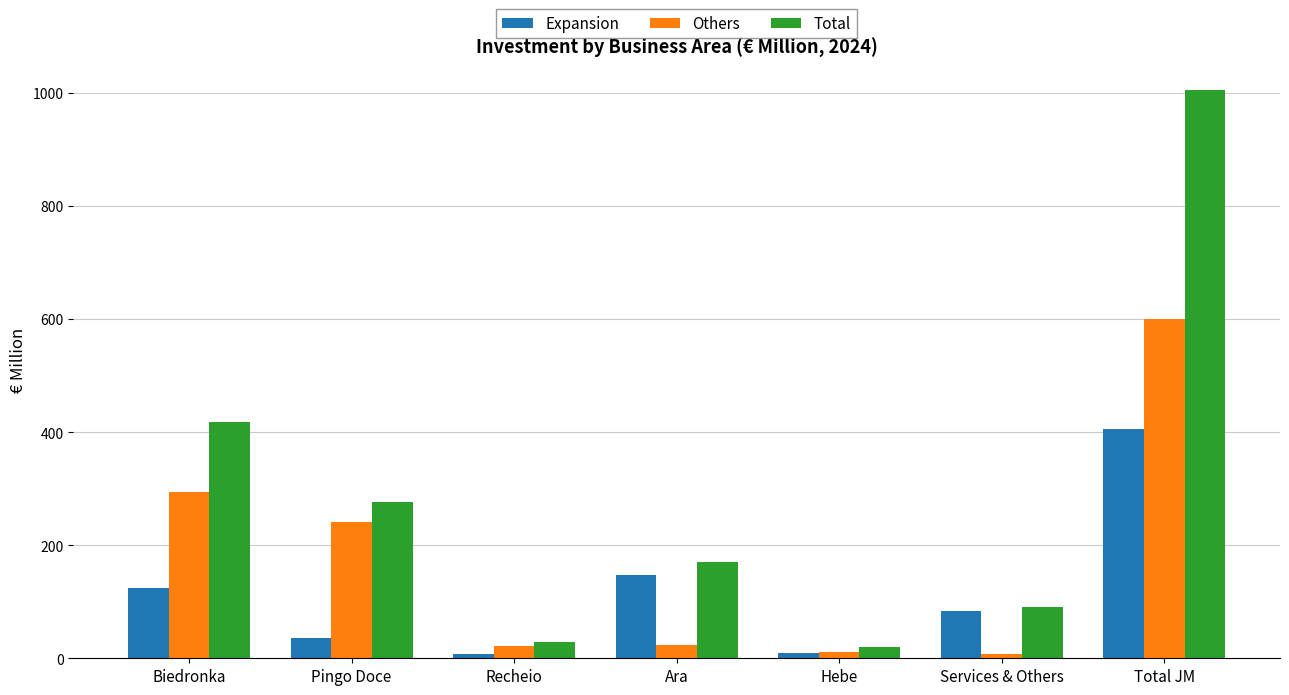

What is the difference between the highest and lowest values at Hebe?

11